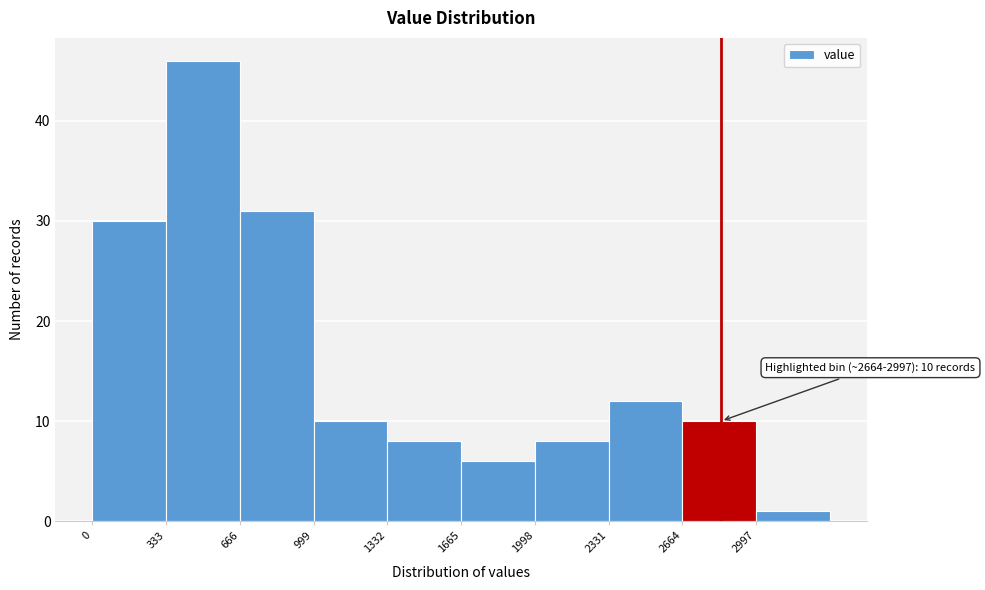

Which range on the x-axis has the tallest bar?

350 to 650